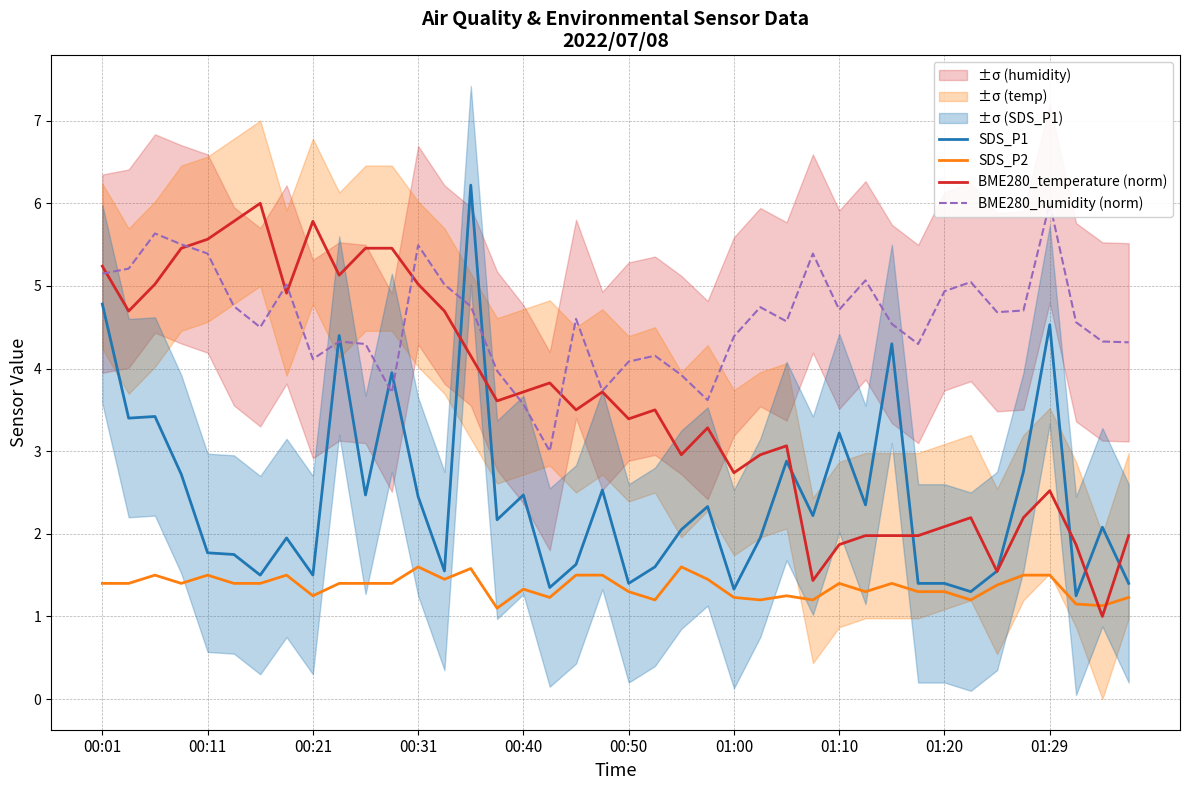

True or false: BME280_temperature (norm) and SDS_P2 cross at least once.

True